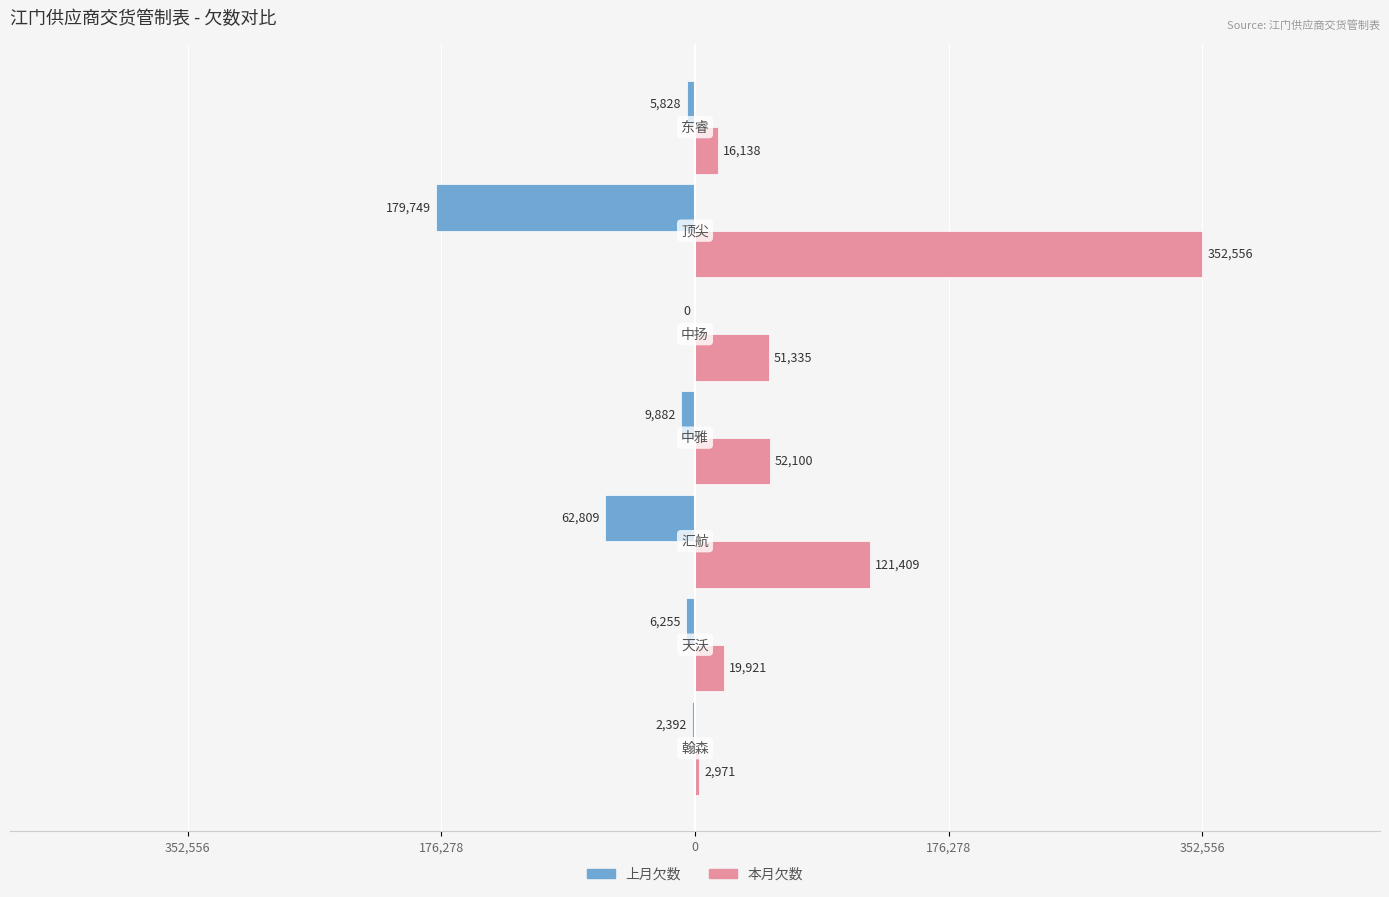

What are all the series names shown in the legend?

上月欠数, 本月欠数